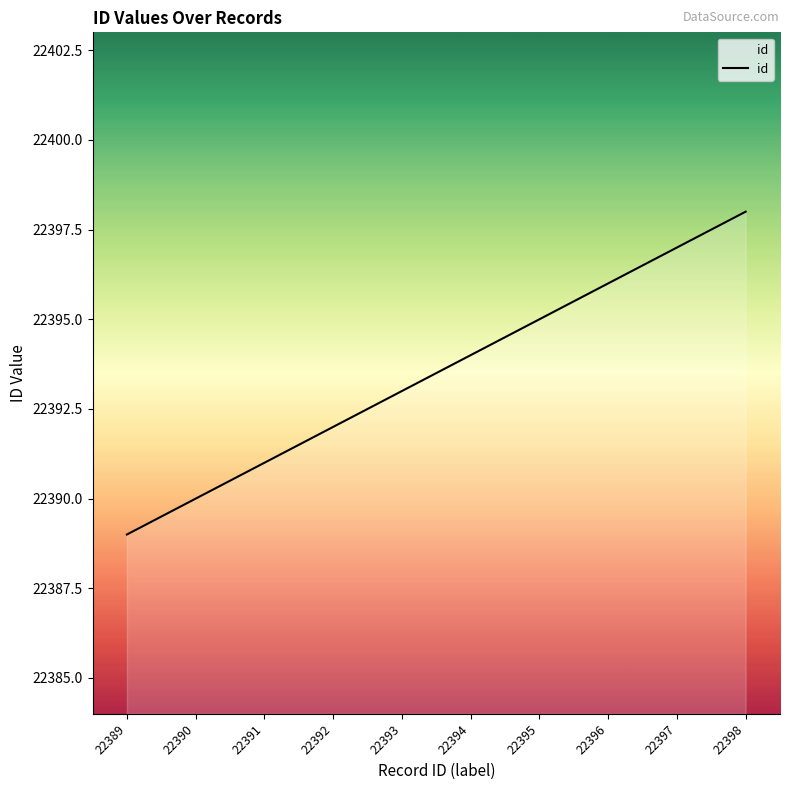

Where is the data nearest to the value 22393?

22393